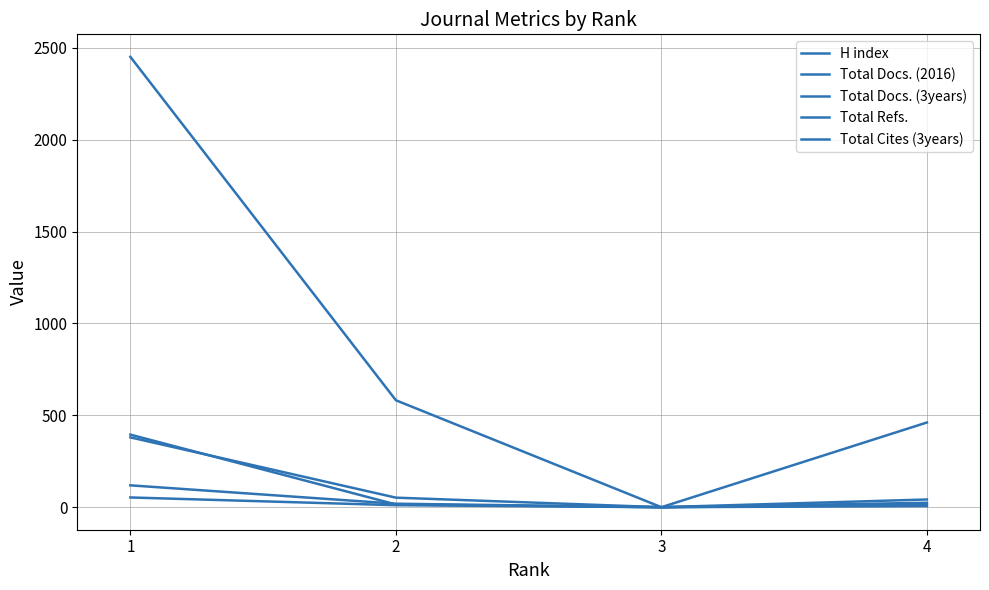

Which has a higher value, 4 or 3?

4